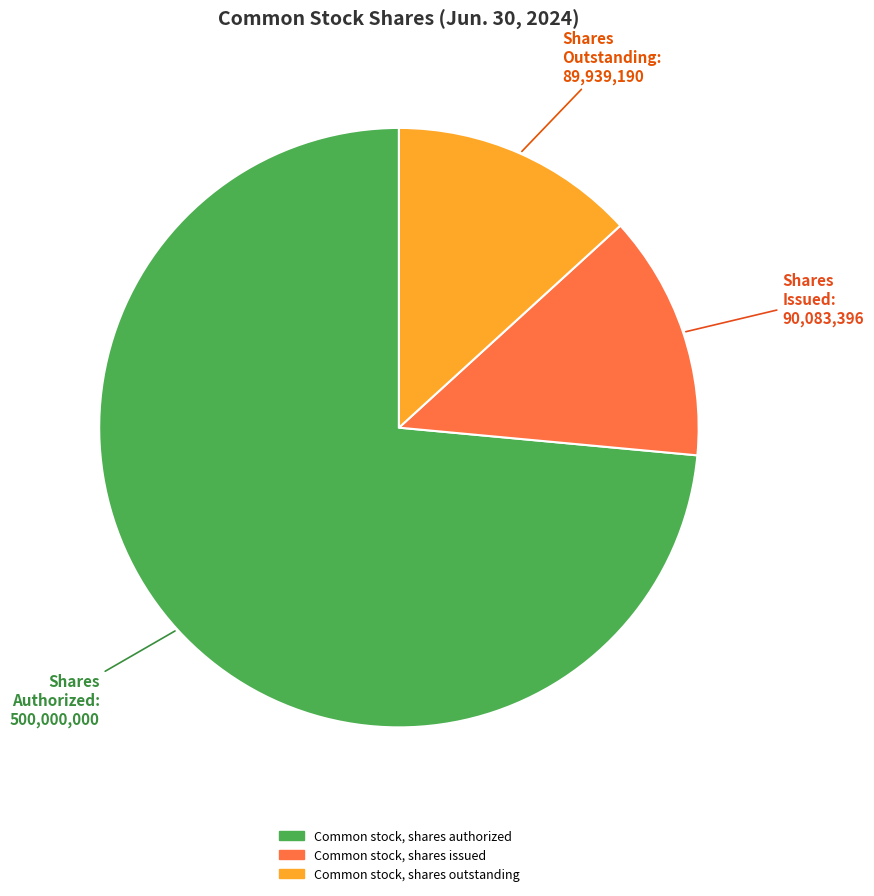

Is the sum of Common stock, shares issued and Common stock, shares outstanding greater than half?

No